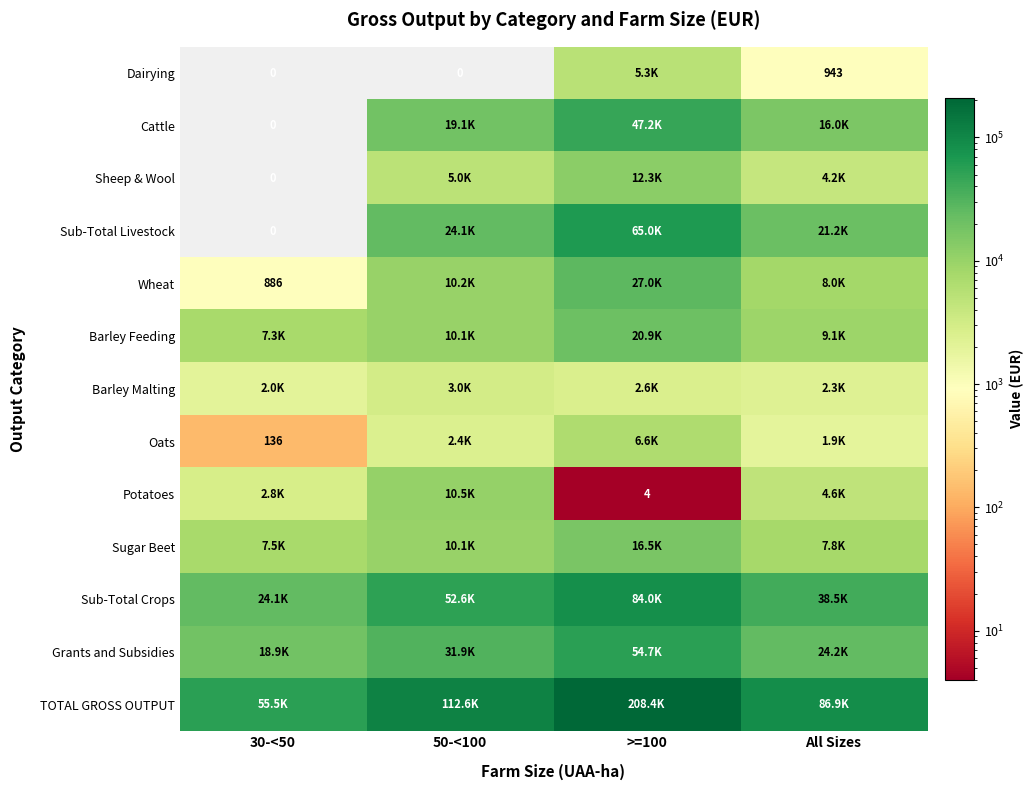

At how many categories does at least one series exceed 87454?

2